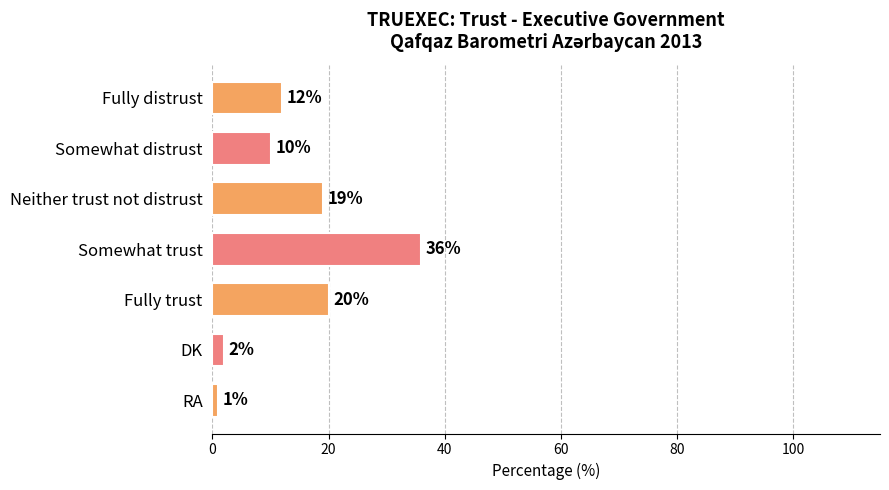

How many data points are less than 12?

3